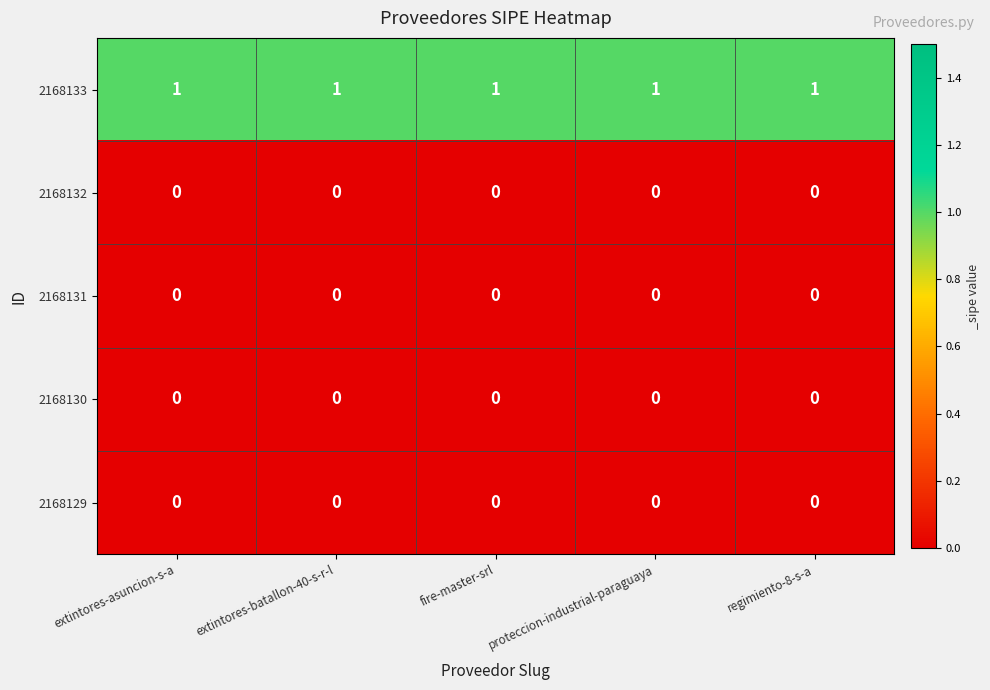

At how many categories does at least one series exceed 0?

5